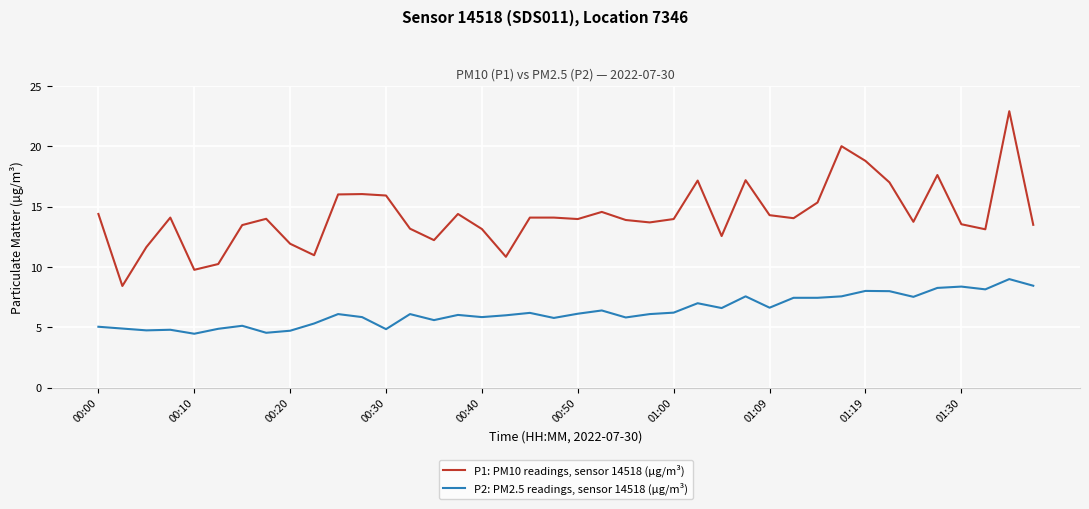

What is the difference between the maximum and minimum values in the P1: PM10 readings, sensor 14518 (µg/m³) series?

14.5